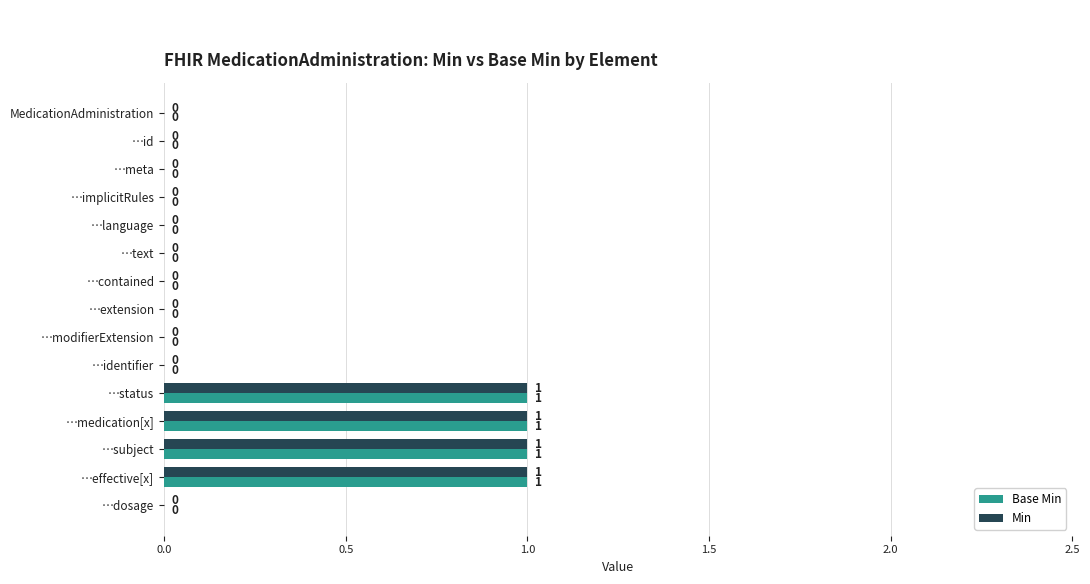

How many Min values are between 0 and 1?

15